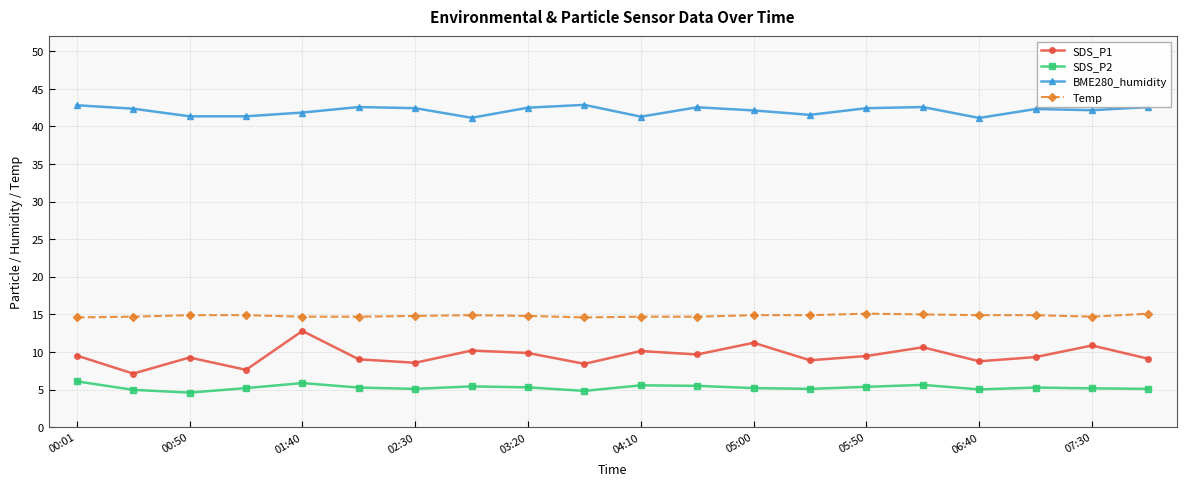

How many series are shown in this chart?

4